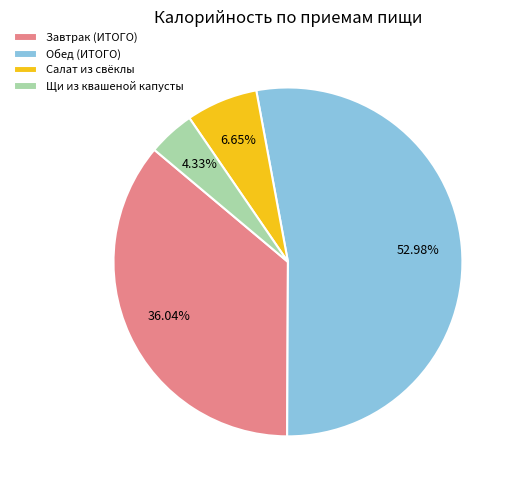

What percentage is the Щи slice, to the nearest percent?

4%